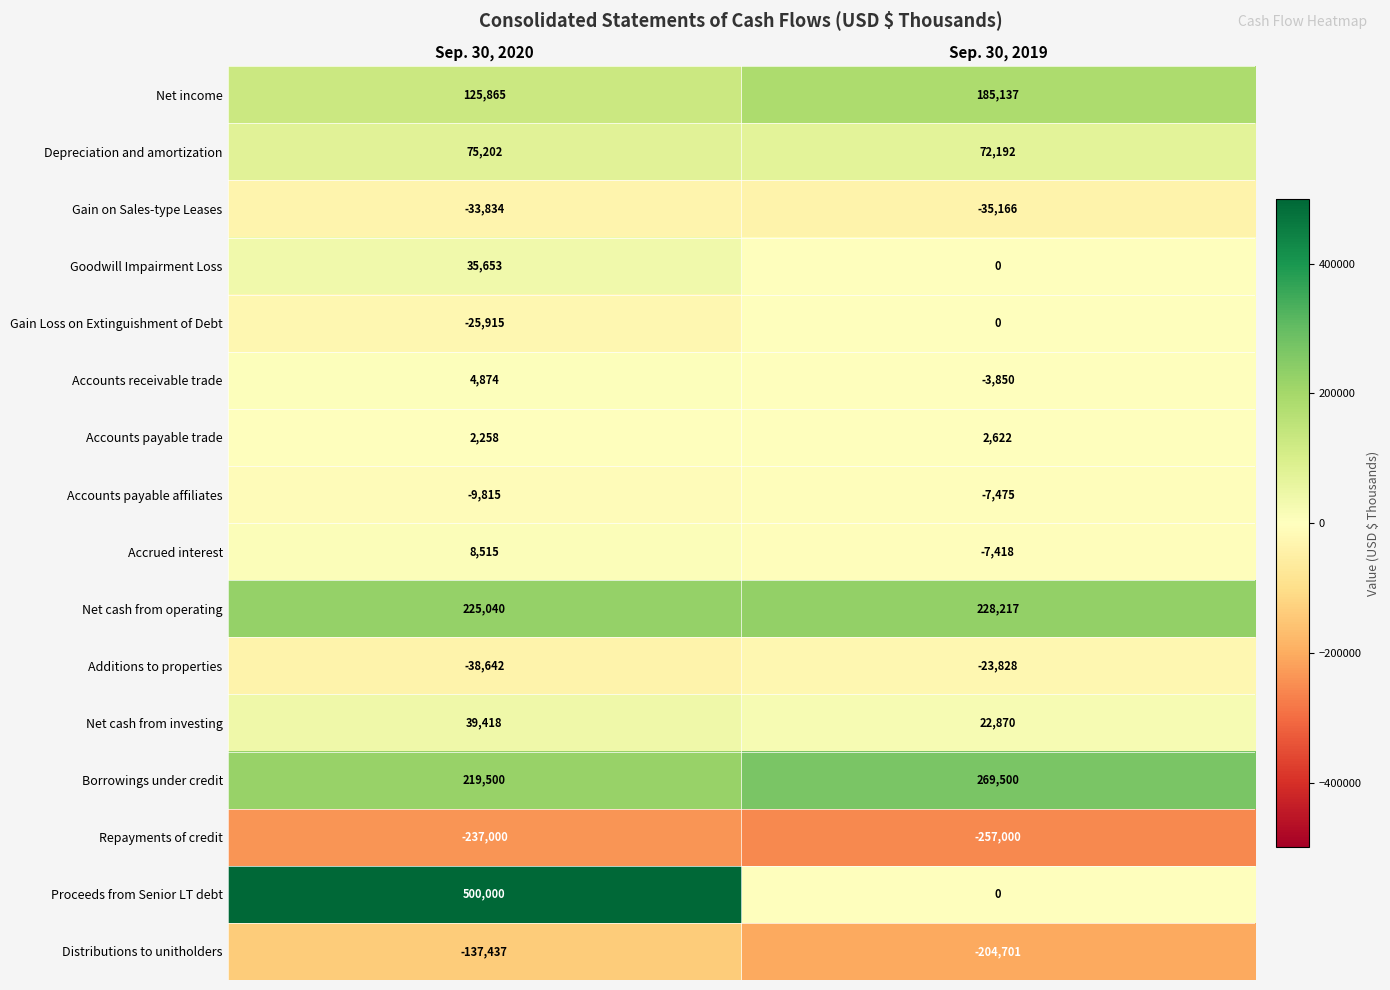

At which label is Net cash from operating closest to 226628?

Sep. 30, 2020